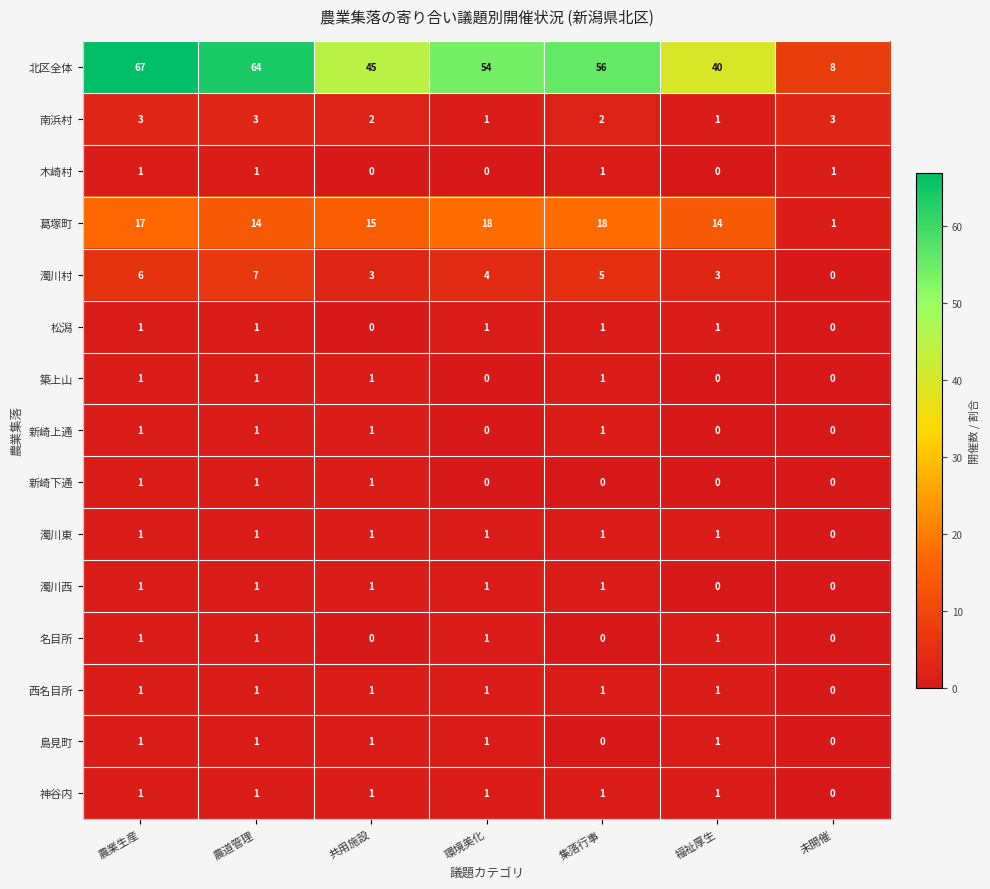

What is the total value across all series at 未開催?

13